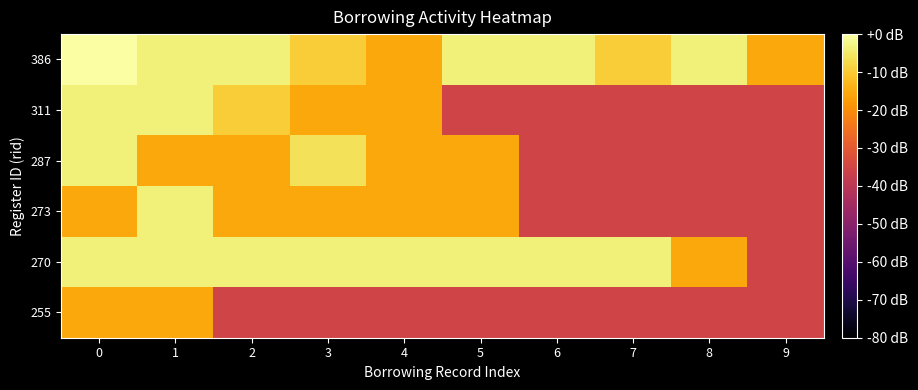

At 4, list the series in order from largest to smallest.

270, 273, 287, 311, 386, 255